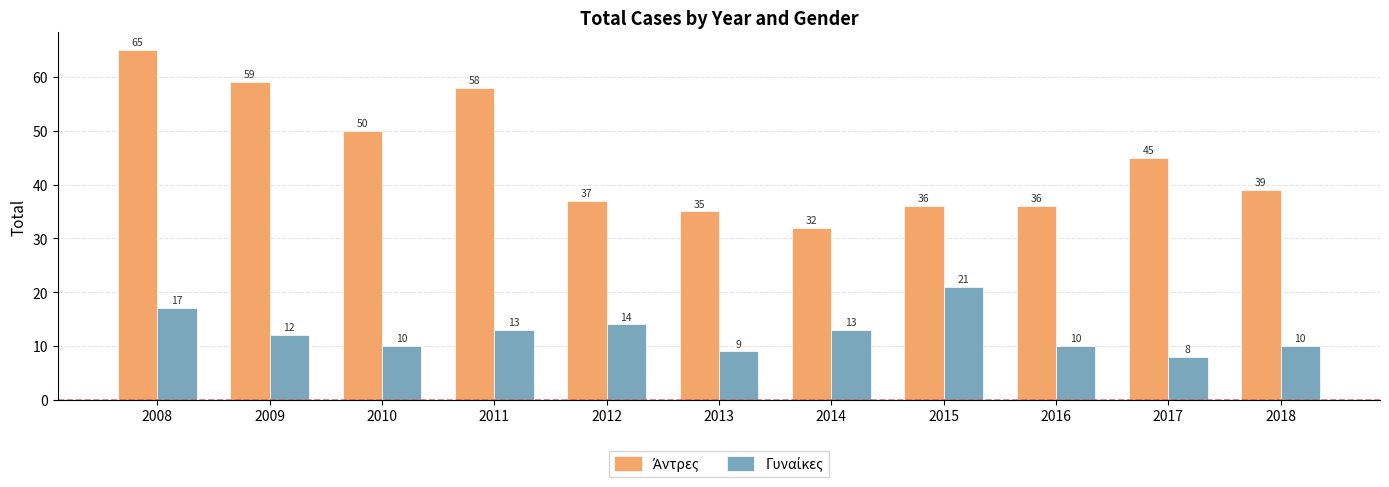

What is the total value across all series at 2010?

60